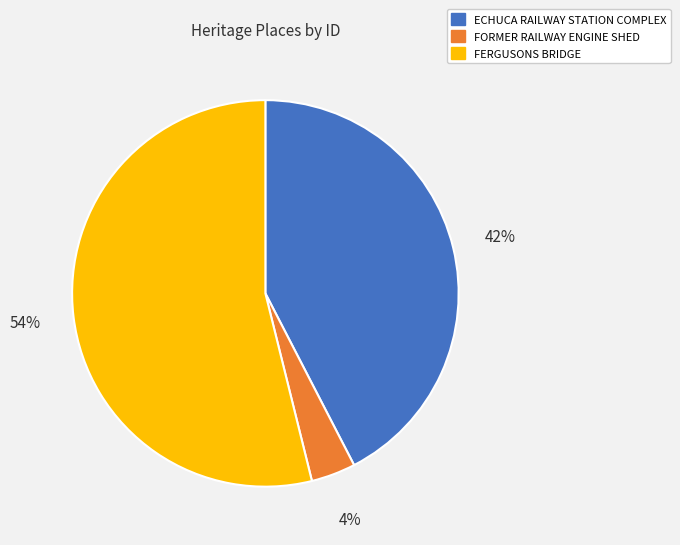

Which slice represents more than half of the pie?

FERGUSONS BRIDGE